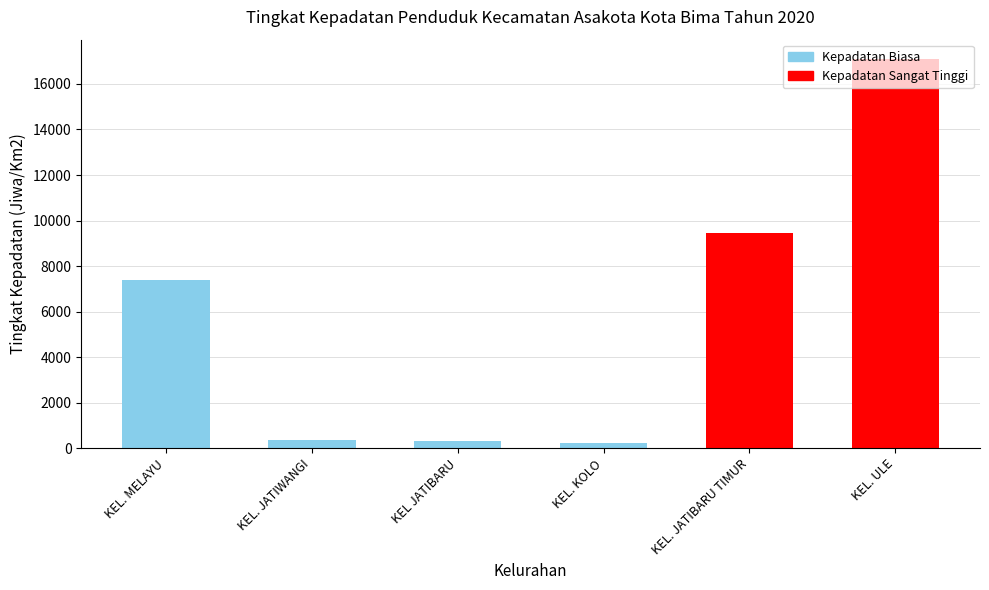

Which category has the highest value across all series?

KEL. ULE